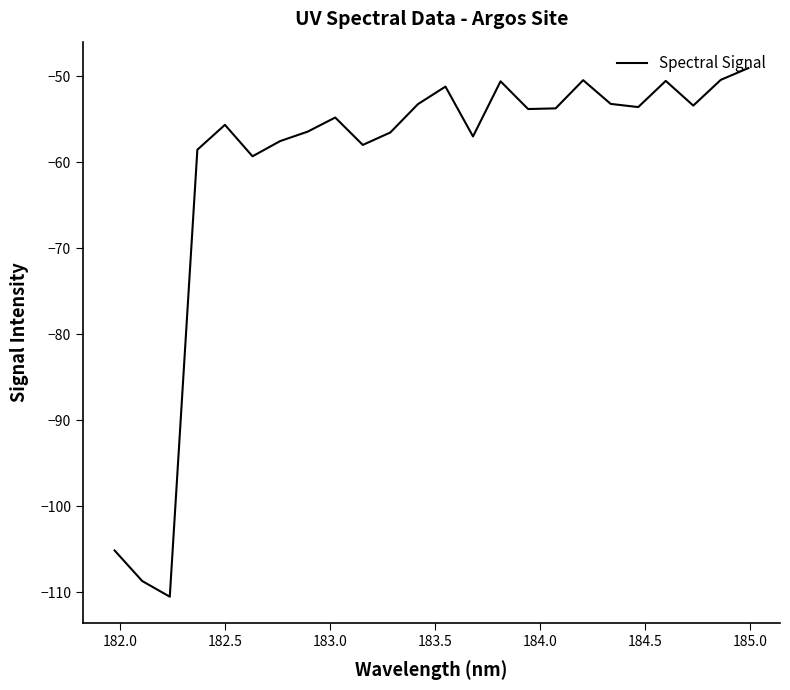

What is the difference between the maximum and minimum values?

61.5